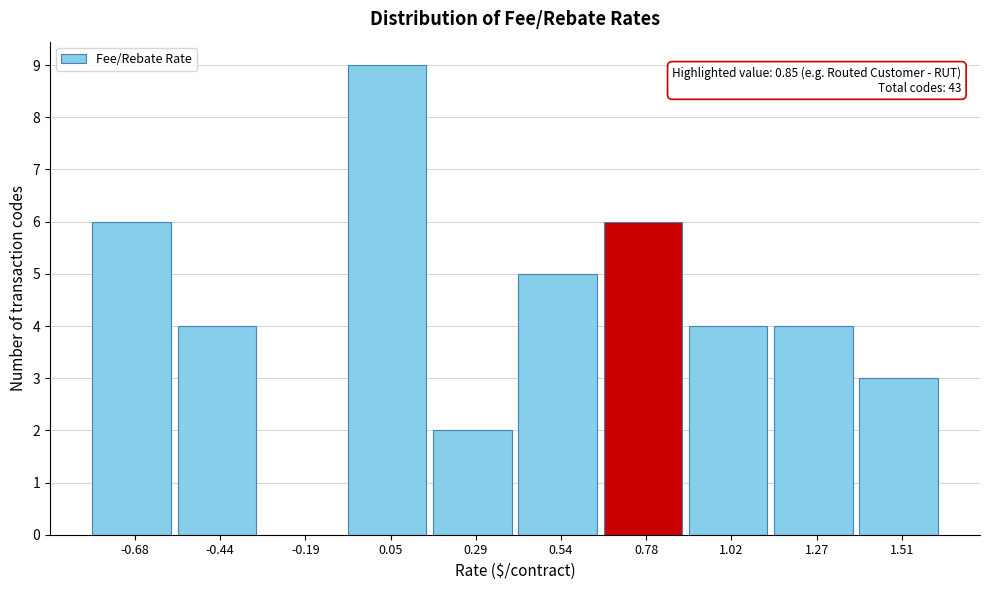

Over which range of the x-axis is the bar tallest?

-0.05 to 0.15